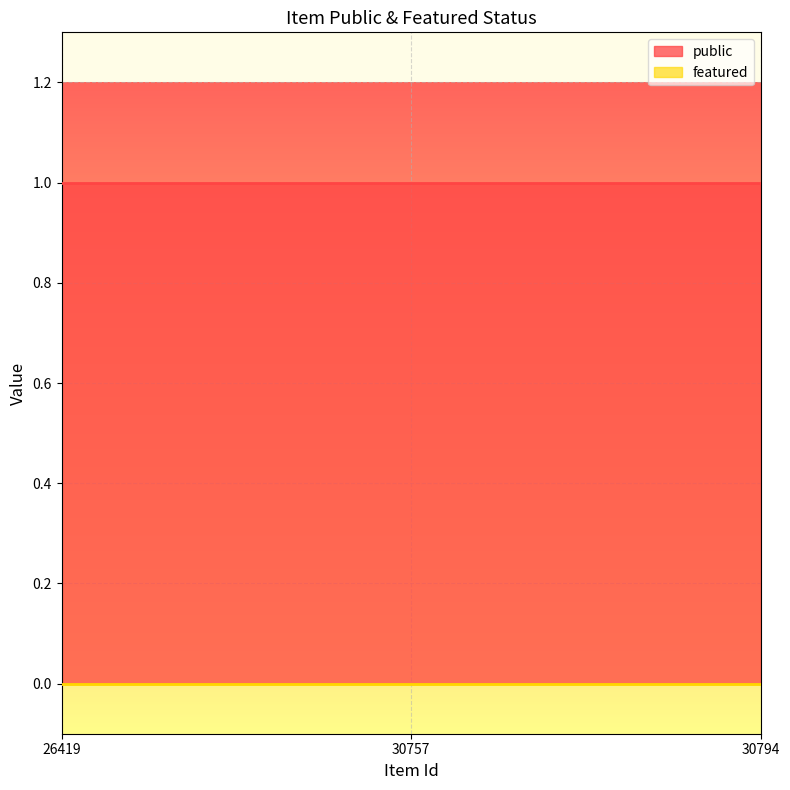

What are all the series names shown in the legend?

public, featured